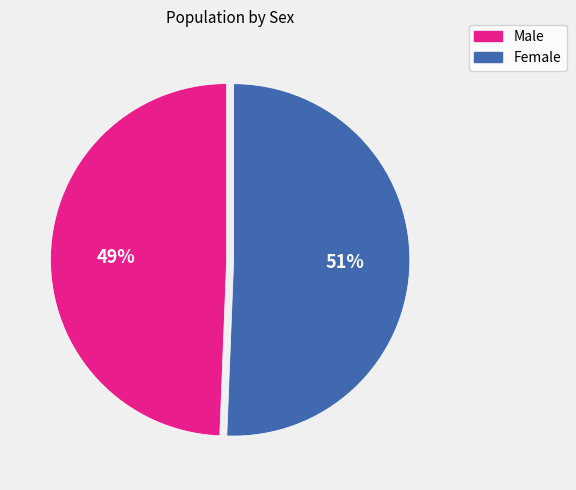

To the nearest percent, what is the combined percentage of Male and Female?

100%